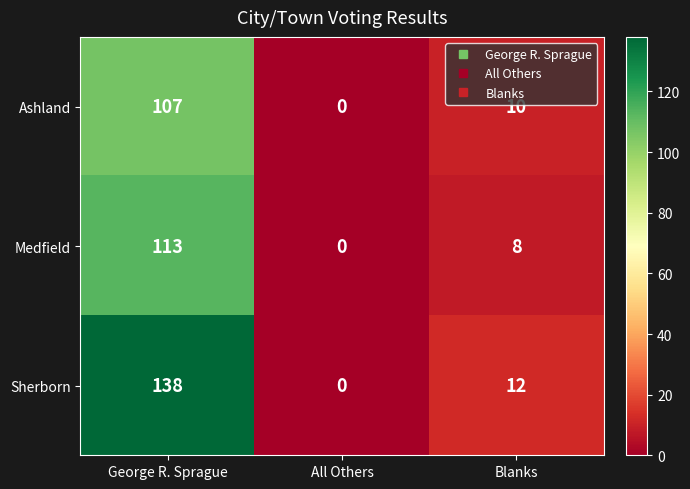

At which category does the chart reach its peak across all series?

George R. Sprague